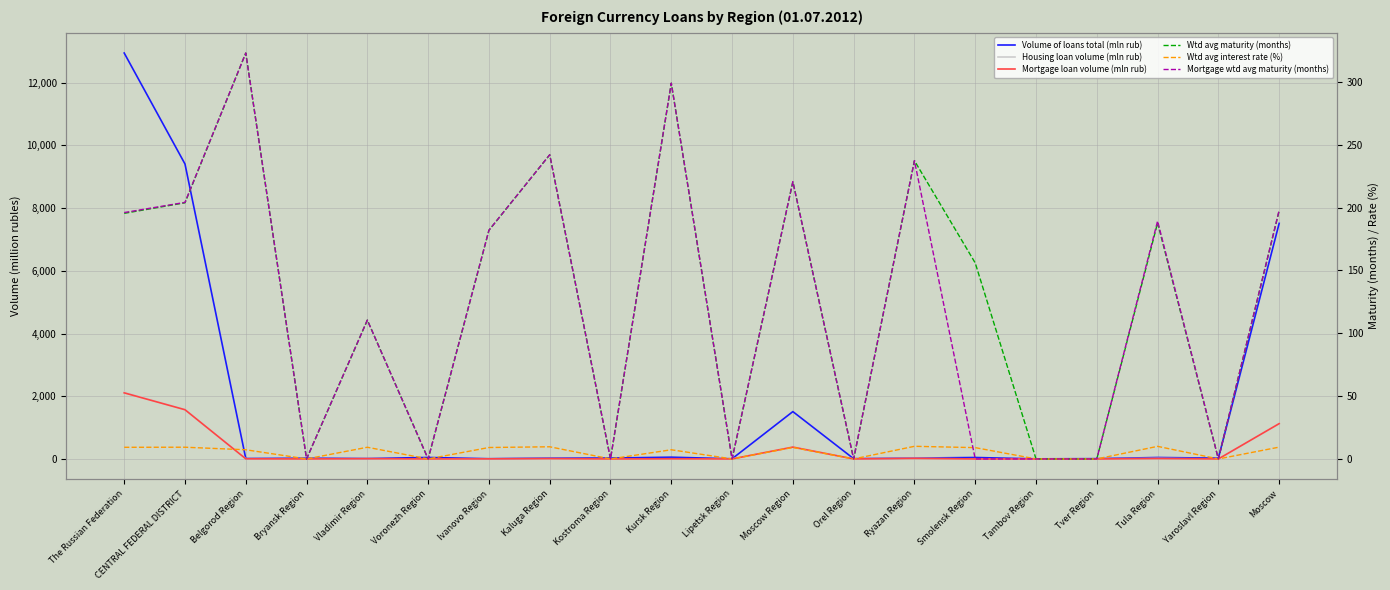

What is the sum of all Mortgage loan volume (mln rub) values?

5248.0